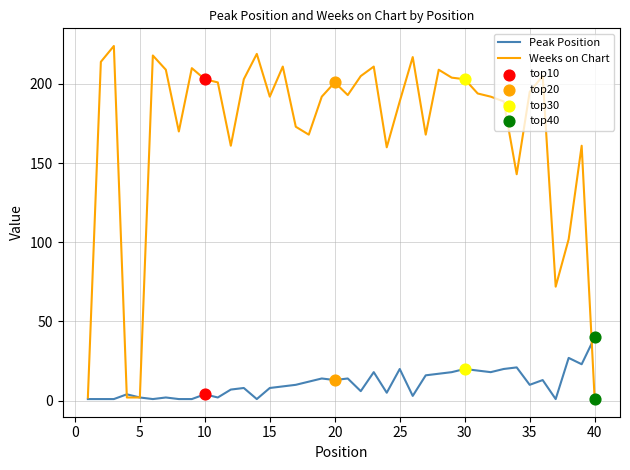

Which series has the largest range (max minus min)?

Weeks on Chart